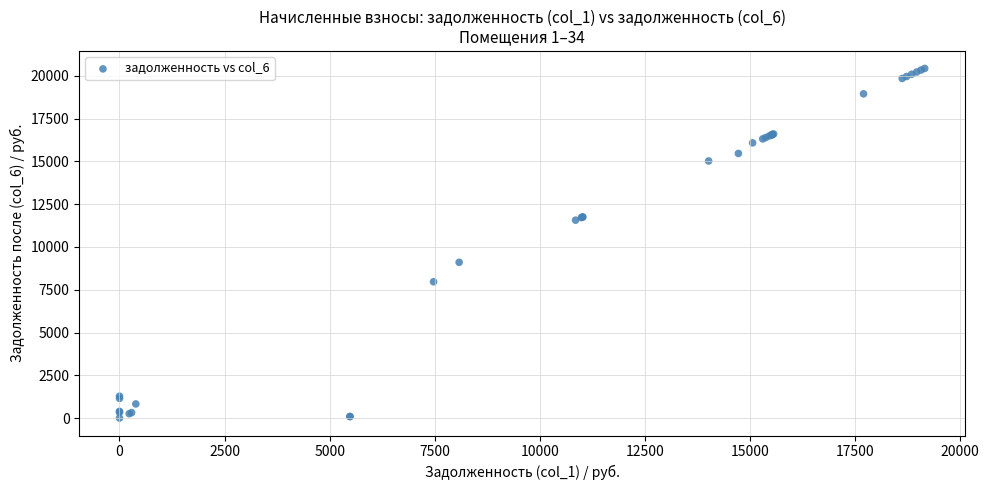

What Y value in the scatter plot is closest to 10219?

9102.4